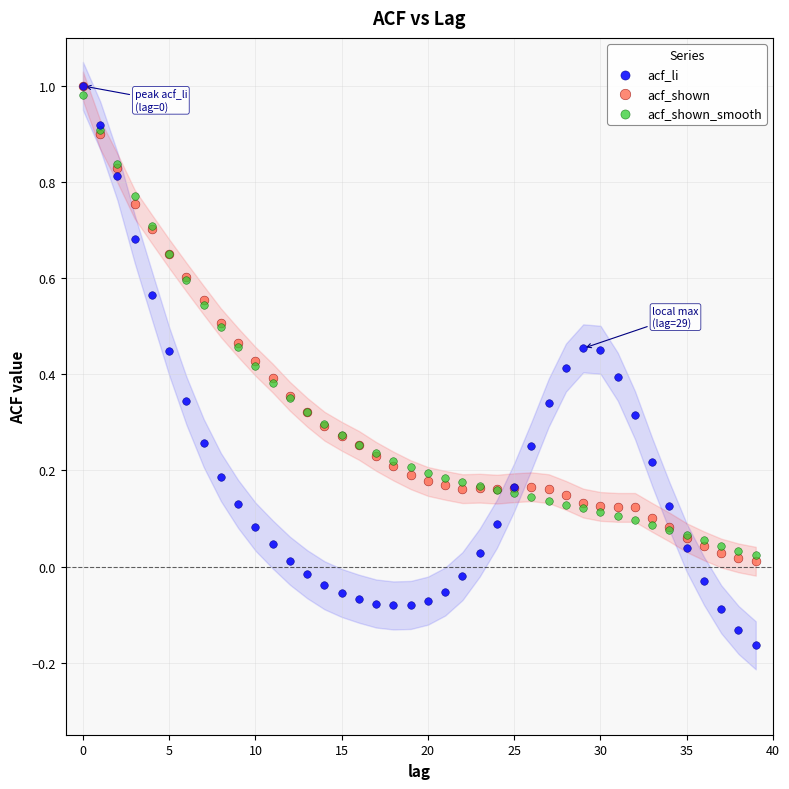

Which series reaches the minimum Y coordinate?

acf_li